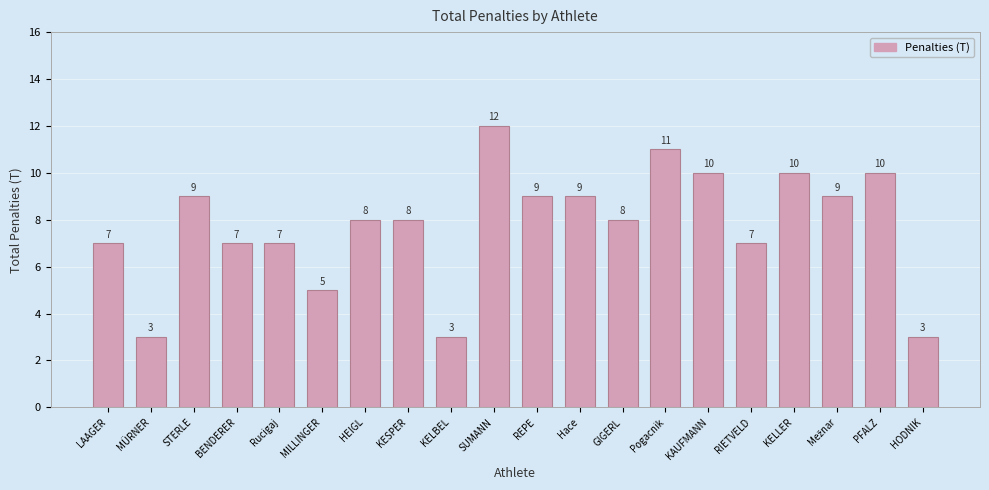

What position from the left is BENDERER?

4